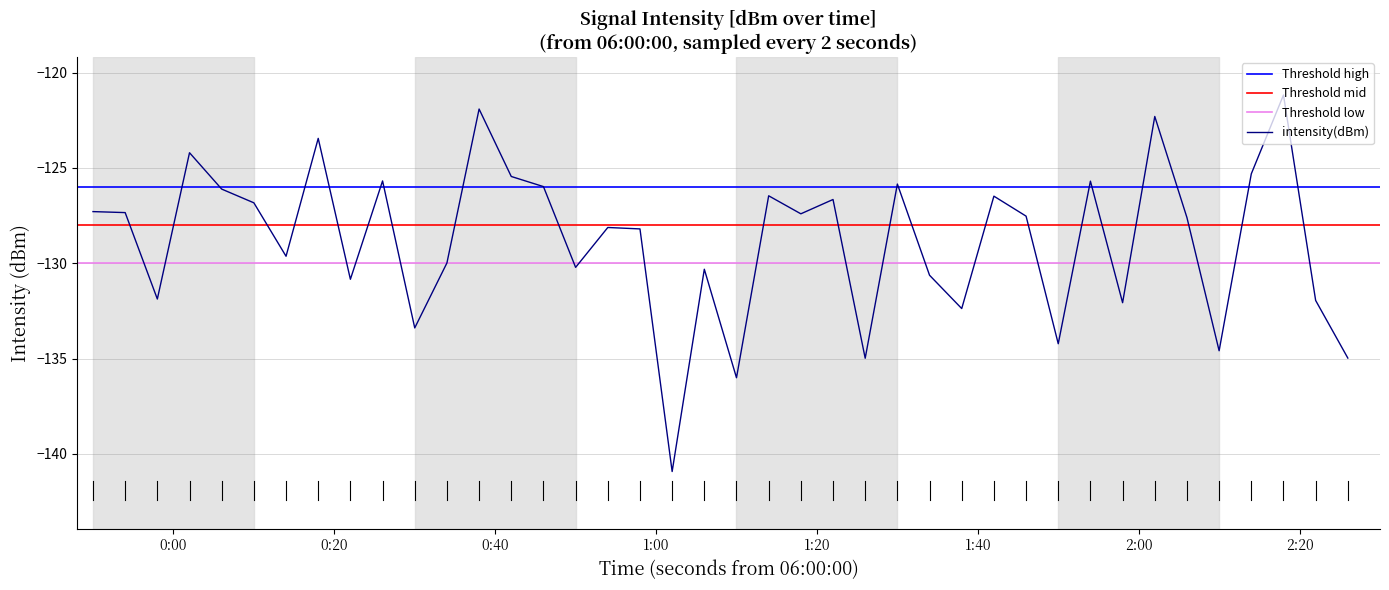

What is the lowest value of the intensity(dBm) series?

-140.9